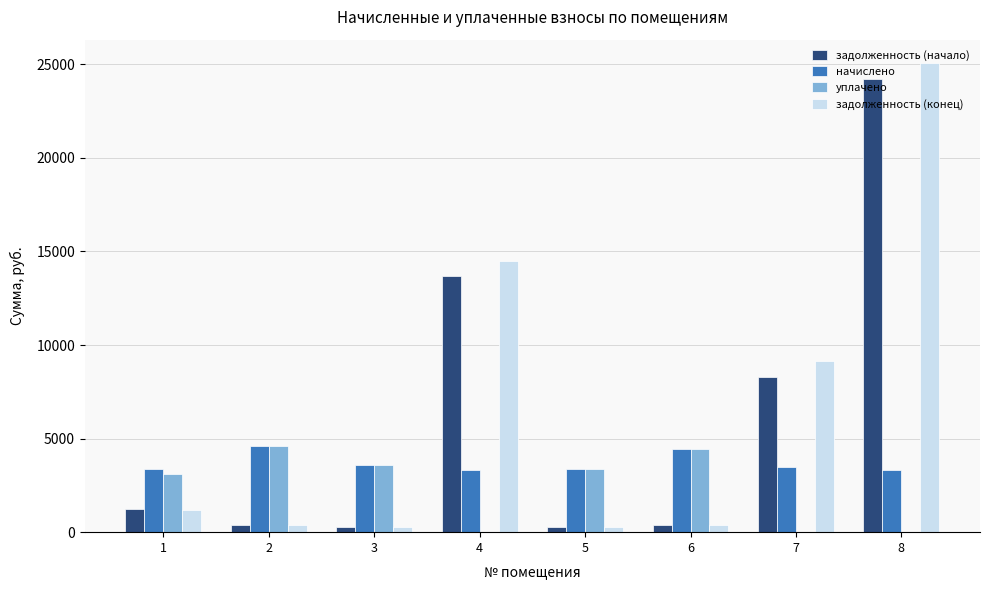

Is the value of задолженность (начало) at 4 greater than the value of задолженность (конец) at 2?

Yes